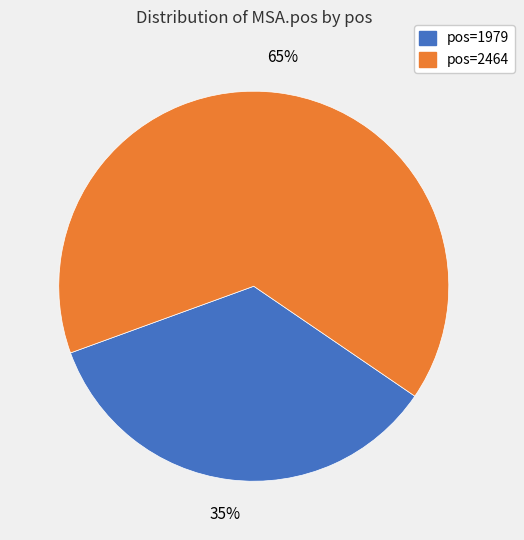

To the nearest percent, what is the difference between the largest and smallest slice percentages?

30%